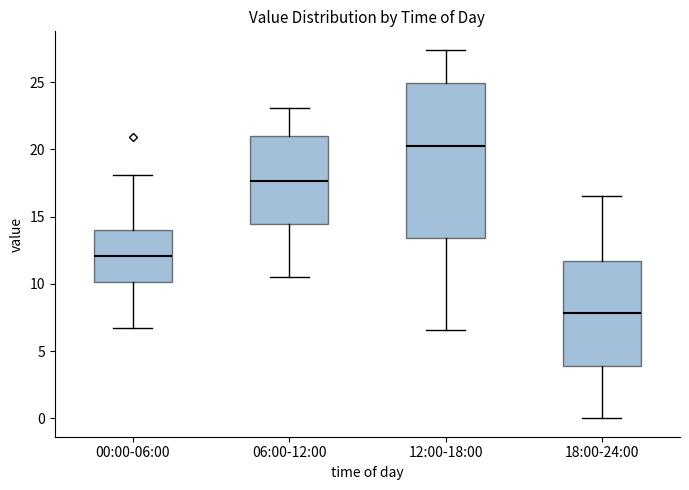

Which box is the tallest, from its lower edge to its upper edge?

12:00-18:00